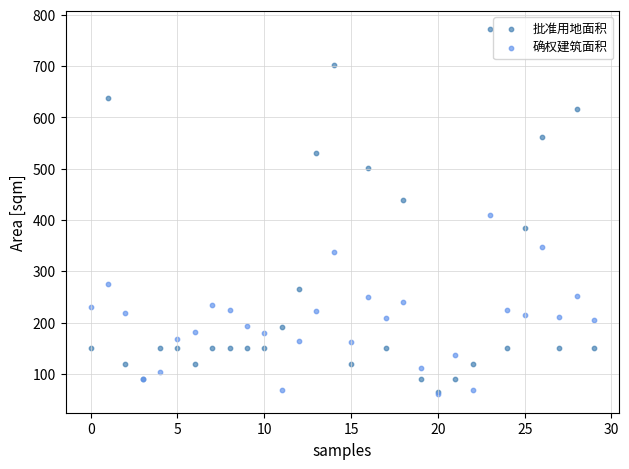

What are all the series names shown in the legend?

批准用地面积, 确权建筑面积